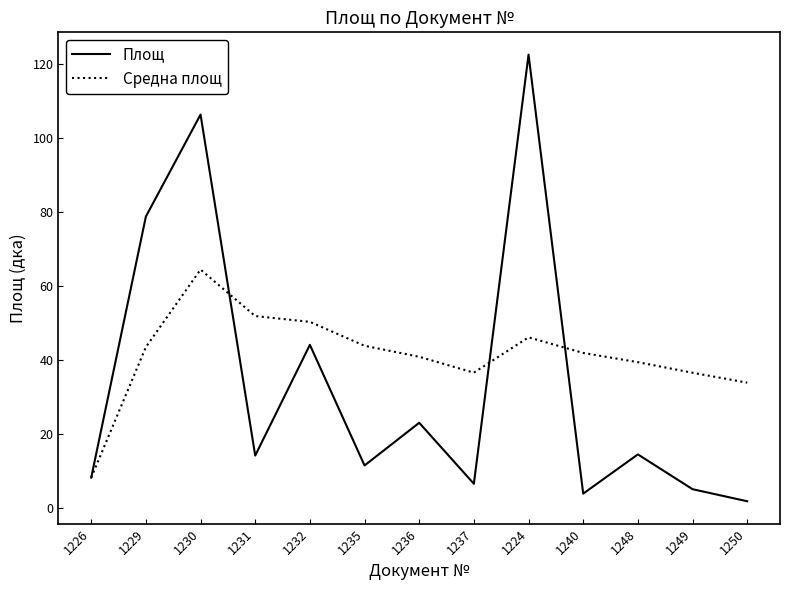

Which series has the largest total across all categories?

Средна площ